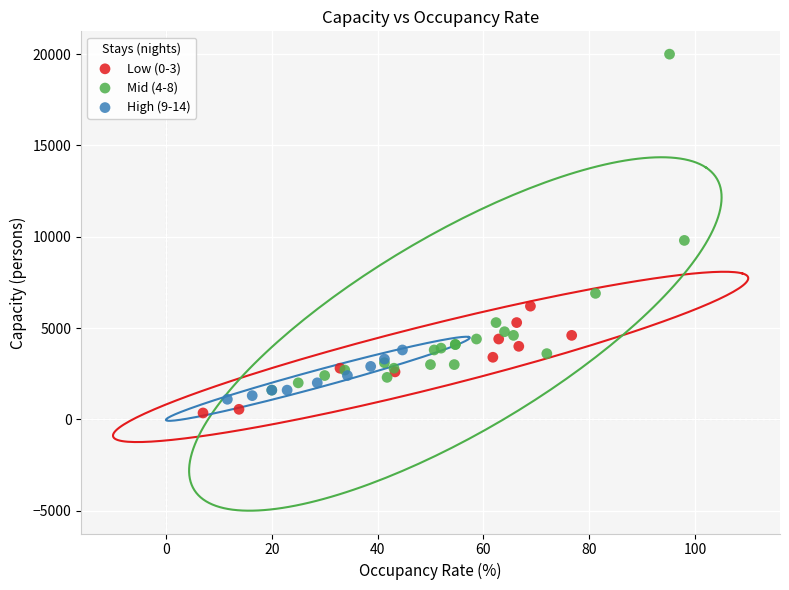

What are all the series names shown in the legend?

Low (0-3), Mid (4-8), High (9-14)